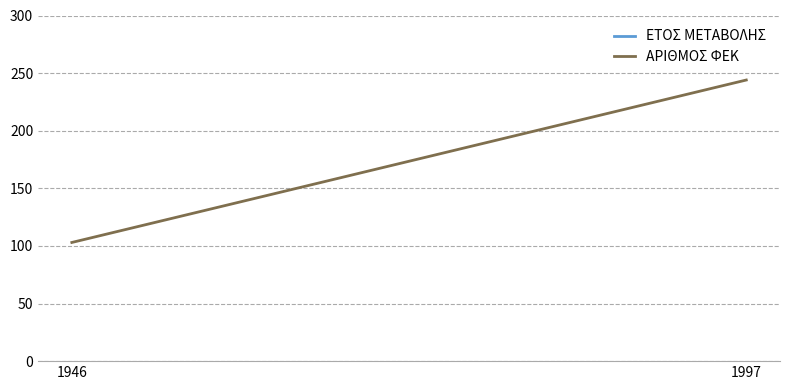

What is the lowest value of the ΕΤΟΣ ΜΕΤΑΒΟΛΗΣ series?

1946